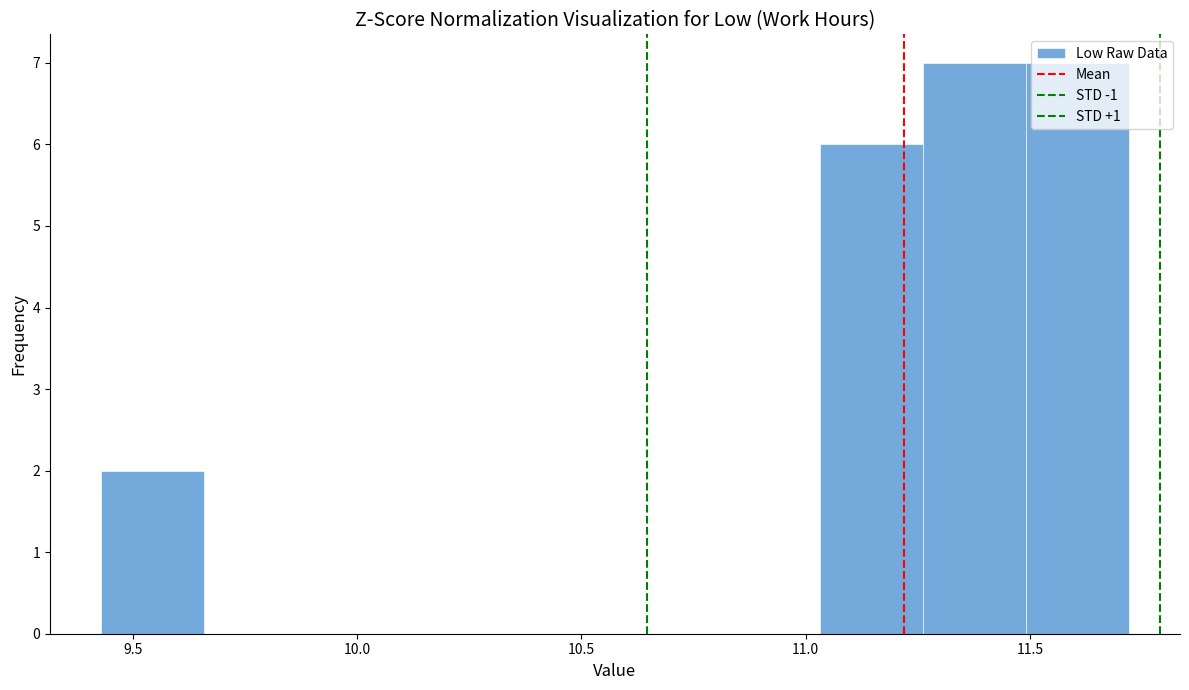

Reading left to right, transcribe this chart: for each bar, give the range it covers on the x-axis and its height. Neither the bar edges nor the heights are printed on the chart, so give them approximately, as read against the axes.

9.45 to 9.65: 2
9.65 to 9.90: 0
9.90 to 10.10: 0
10.10 to 10.35: 0
10.35 to 10.60: 0
10.60 to 10.80: 0
10.80 to 11.05: 0
11.05 to 11.25: 6
11.25 to 11.50: 7
11.50 to 11.70: 7